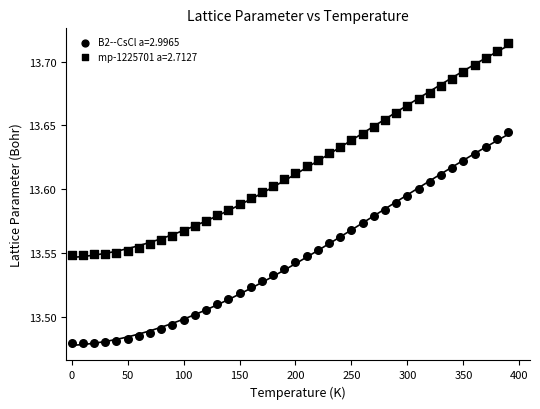

How many data points are displayed?

80